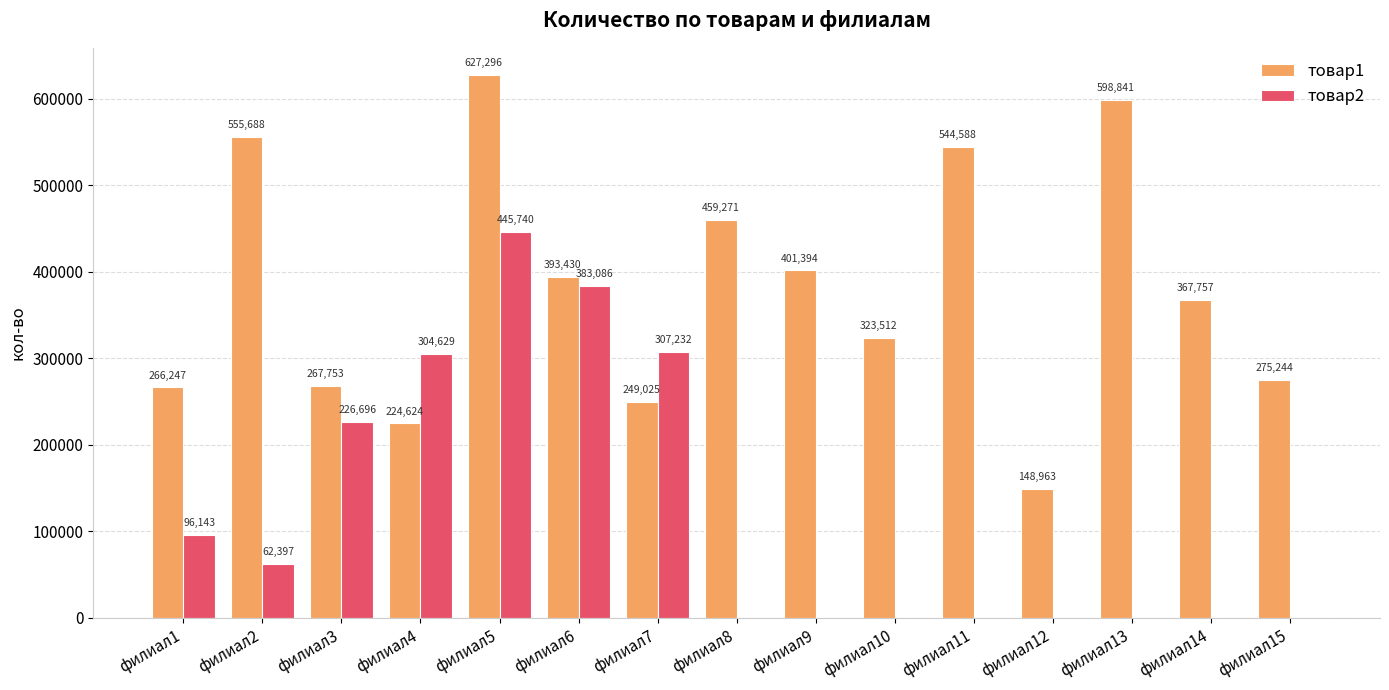

Which series has the widest spread of values?

товар1